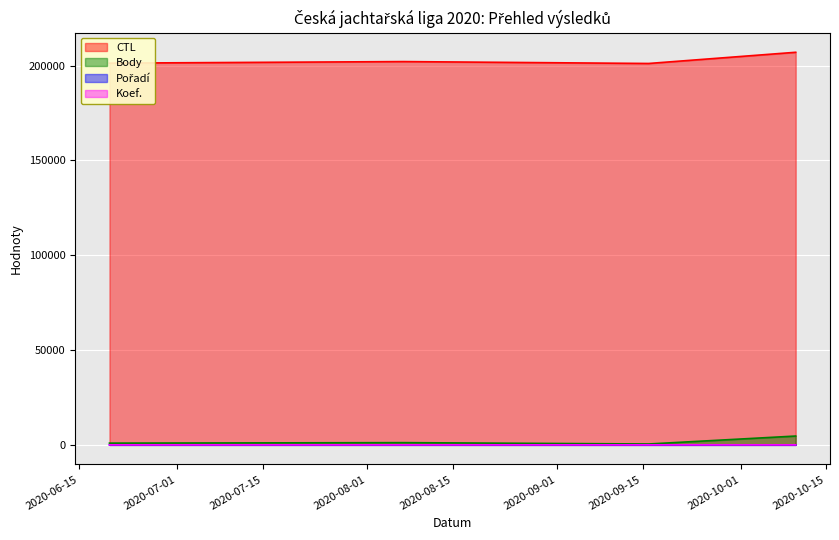

Which series has the widest spread of values?

CTL